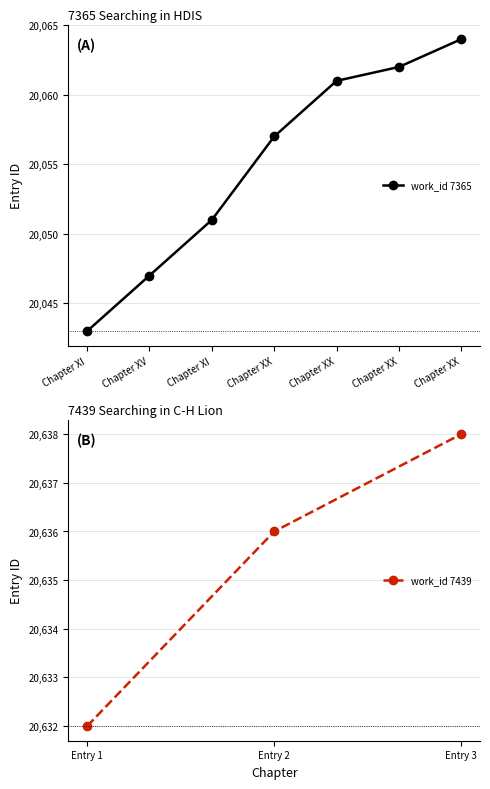

At which label does work_id 7439 reach its minimum?

Entry 1